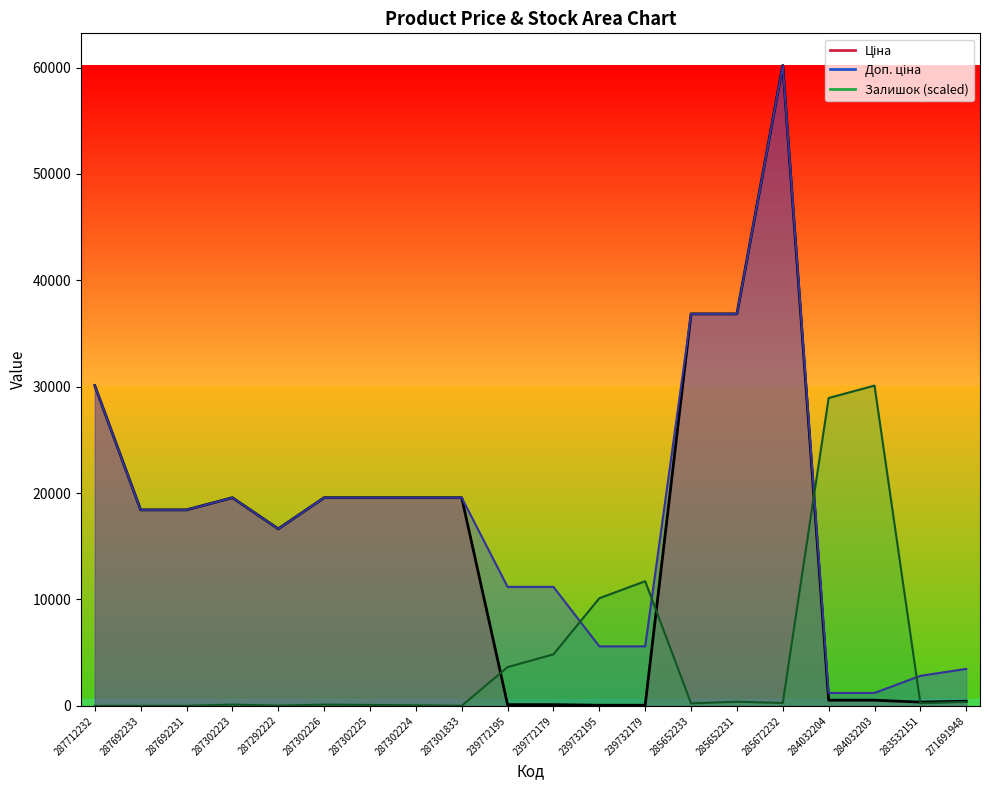

What is the spread (max minus min) of values at 287692233?

18420.9